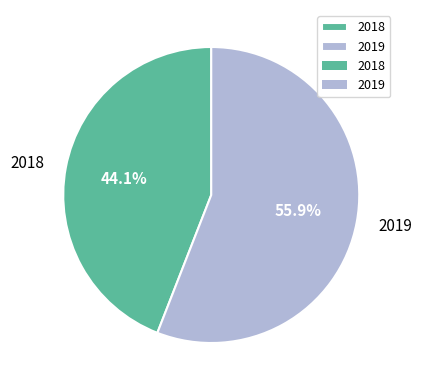

How many slices are in this pie chart?

2